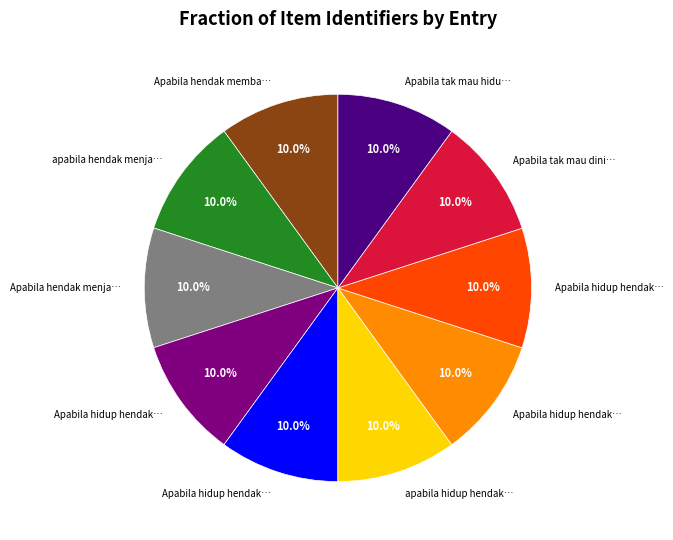

Does any single category account for the majority?

No